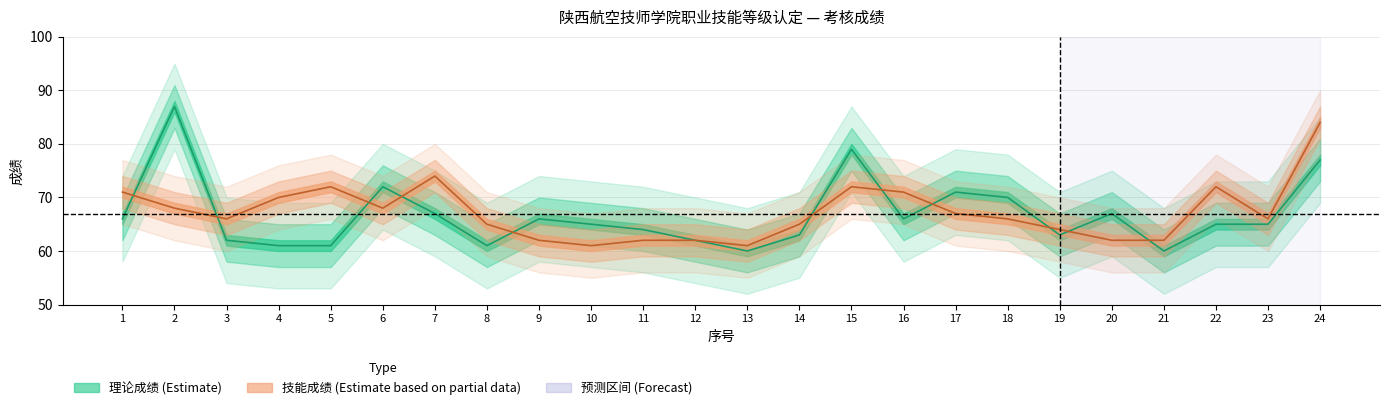

Reading right to left, what are all the values shown in this chart?

理论: 24=77	23=65	22=65	21=60	20=67	19=63	18=70	17=71	16=66	15=79	14=63	13=60	12=62	11=64	10=65	9=66	8=61	7=67	6=72	5=61	4=61	3=62	2=87	1=66
技能: 24=84	23=66	22=72	21=62	20=62	19=64	18=66	17=67	16=71	15=72	14=65	13=61	12=62	11=62	10=61	9=62	8=65	7=74	6=68	5=72	4=70	3=66	2=68	1=71